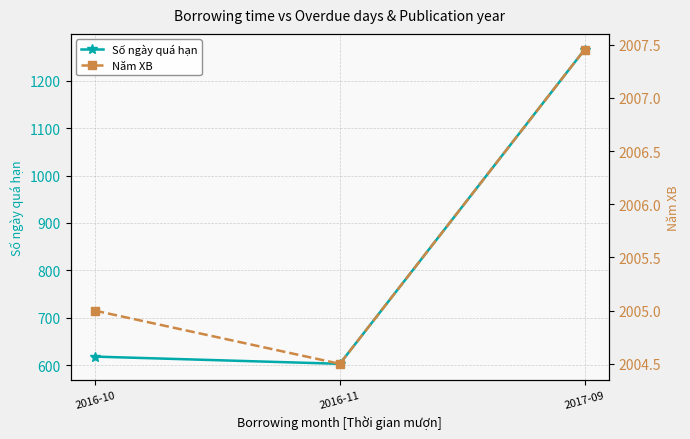

Between 2016-10 and 2017-09, which series saw the biggest shift?

Số ngày quá hạn